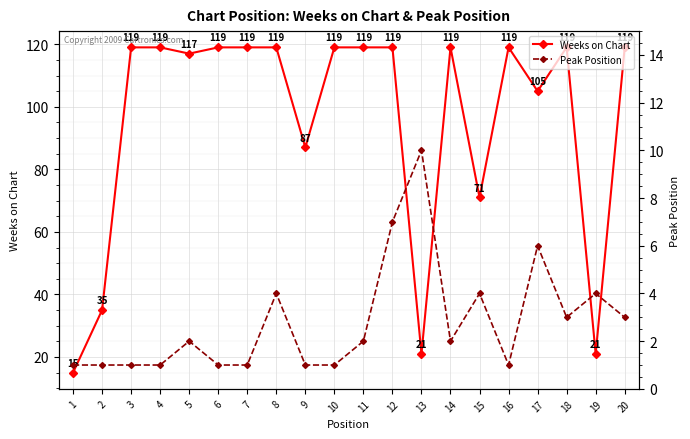

Reading right to left, what are all the values shown in this chart?

Weeks on Chart: 20=119	19=21	18=119	17=105	16=119	15=71	14=119	13=21	12=119	11=119	10=119	9=87	8=119	7=119	6=119	5=117	4=119	3=119	2=35	1=15
Peak Position: 20=3	19=4	18=3	17=6	16=1	15=4	14=2	13=10	12=7	11=2	10=1	9=1	8=4	7=1	6=1	5=2	4=1	3=1	2=1	1=1